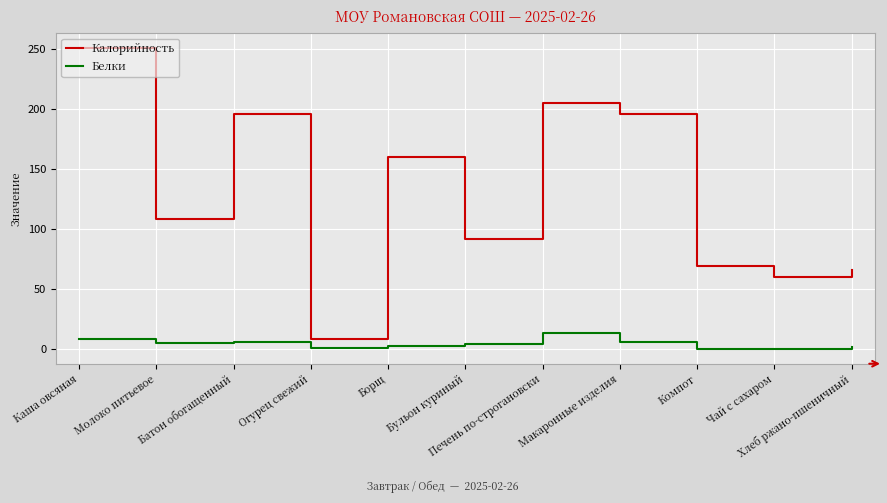

What is the sum of all Калорийность values?

1412.0